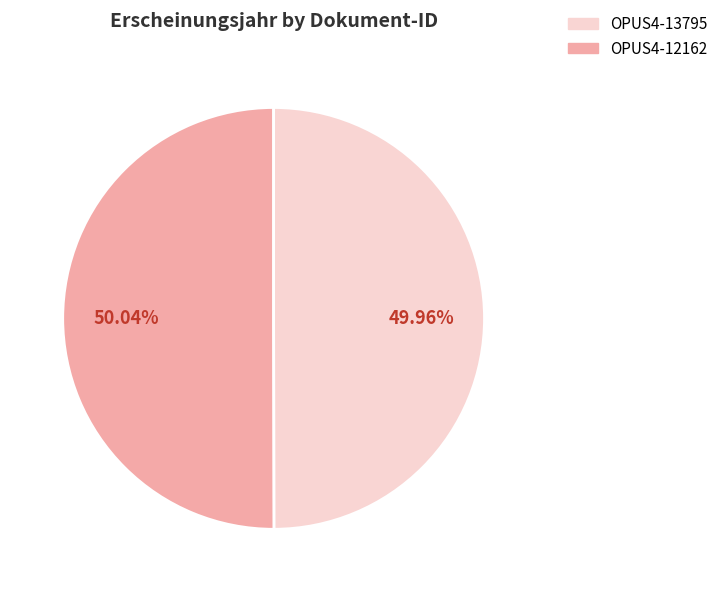

Does any single category account for the majority?

Yes